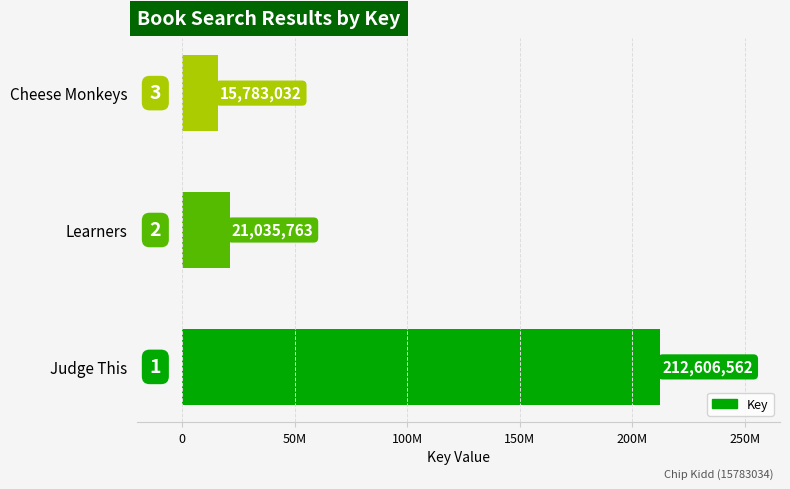

Are the bars horizontal?

Yes